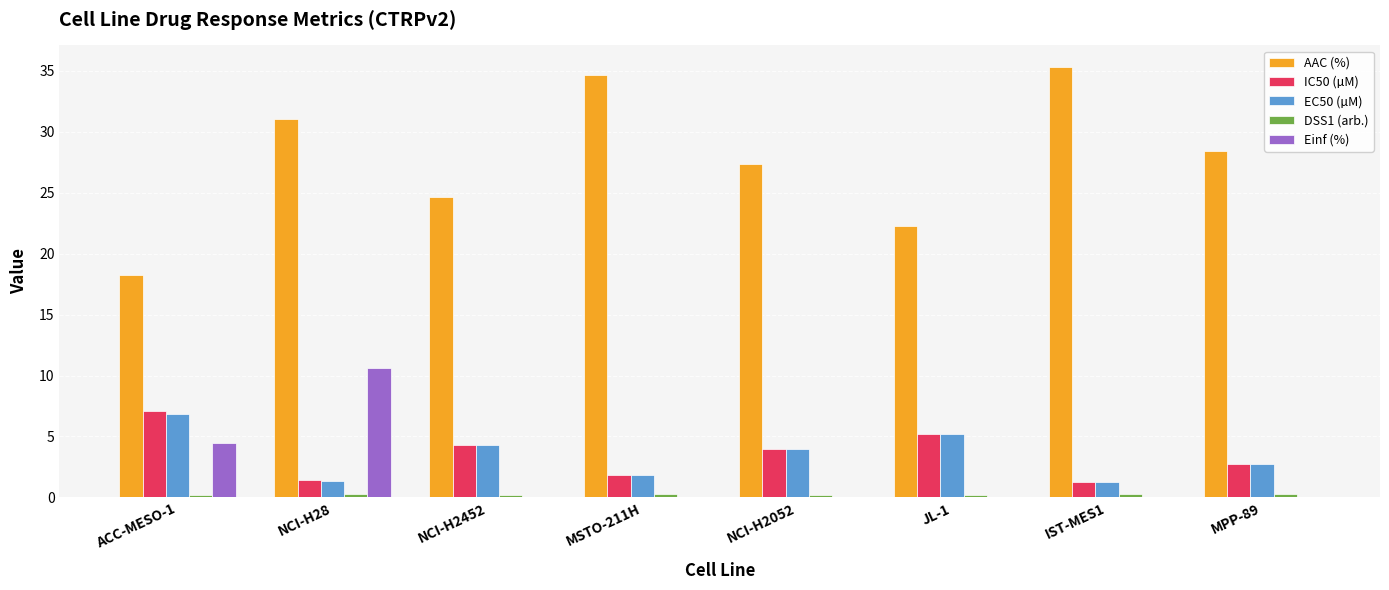

True or false: IC50 (µM) has a value of 3.6 at JL-1.

False